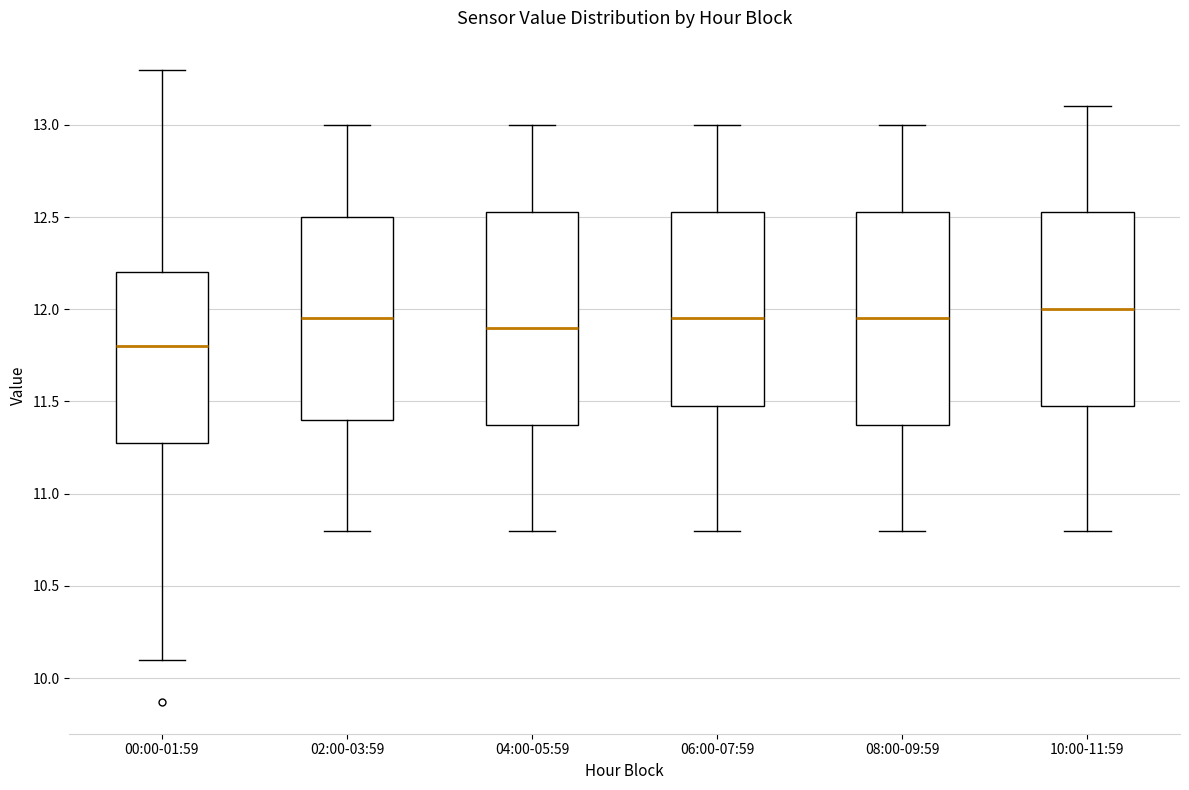

Reading left to right, read every box against the y-axis: the position of its median line, the range the box covers, and the ends of its whiskers. The values are not printed on the chart, so give them approximately, as read against the axis.

00:00-01:59: median 11.80, box 11.30 to 12.20, whiskers 10.10 to 13.30
02:00-03:59: median 11.95, box 11.40 to 12.50, whiskers 10.80 to 13.00
04:00-05:59: median 11.90, box 11.40 to 12.55, whiskers 10.80 to 13.00
06:00-07:59: median 11.95, box 11.50 to 12.55, whiskers 10.80 to 13.00
08:00-09:59: median 11.95, box 11.40 to 12.55, whiskers 10.80 to 13.00
10:00-11:59: median 12.00, box 11.50 to 12.55, whiskers 10.80 to 13.10